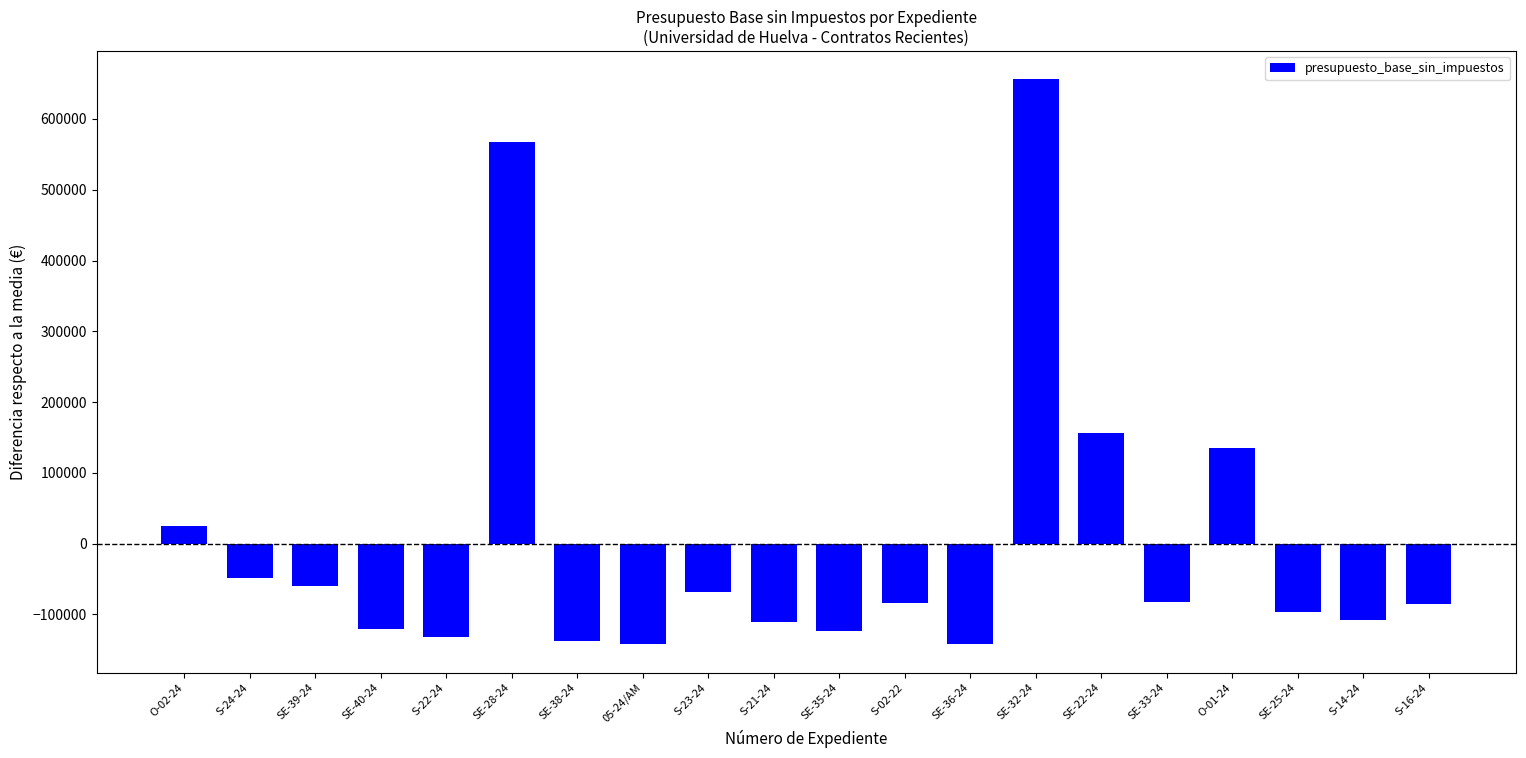

Which category has the highest value across all series?

SE-32-24